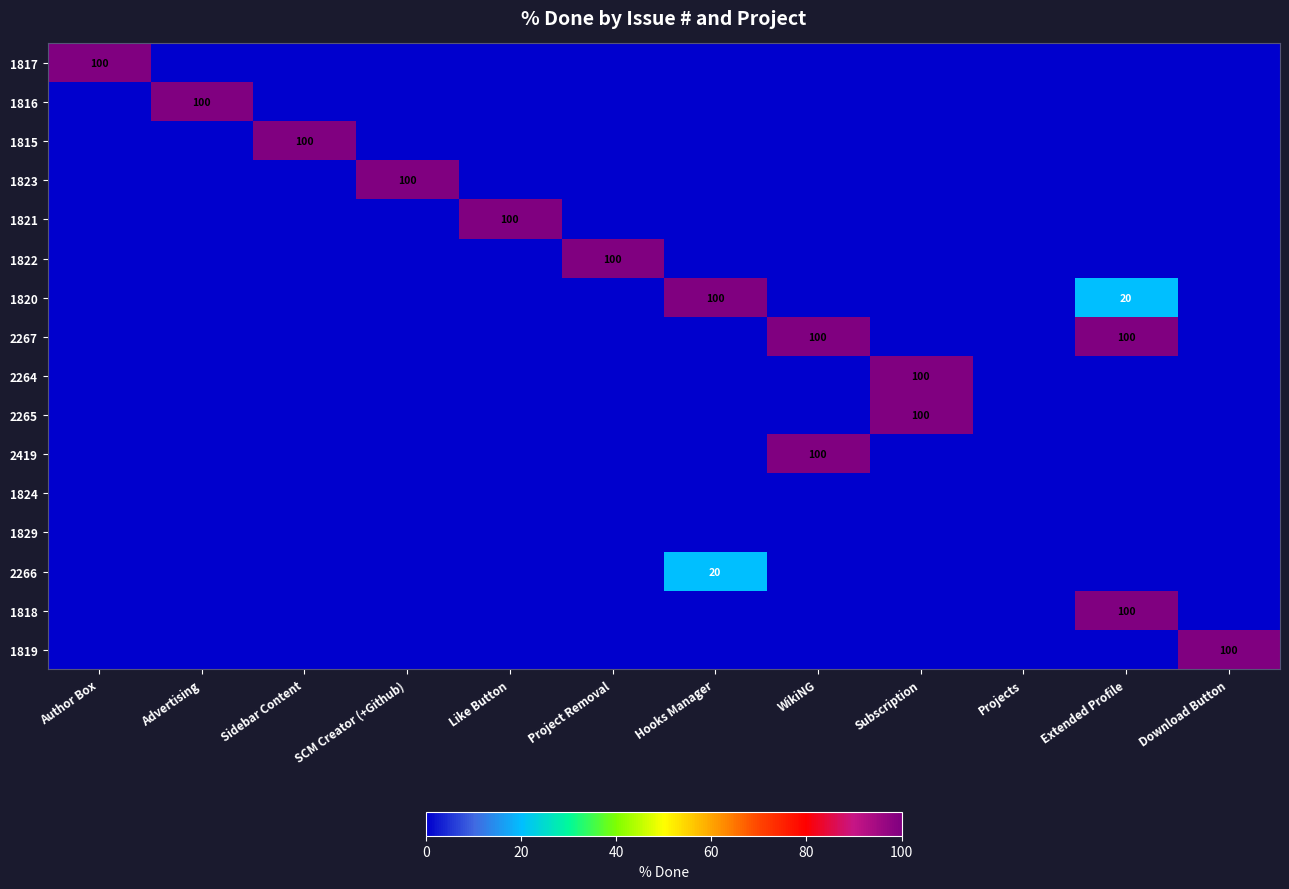

Is it true that 1820 equals 33 at Extended Profile?

False